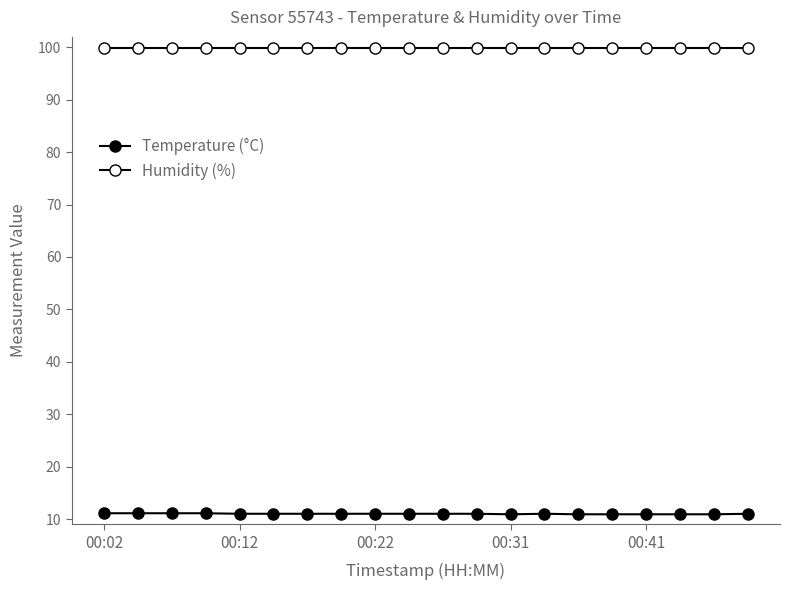

Does the chart have visible grid lines?

No